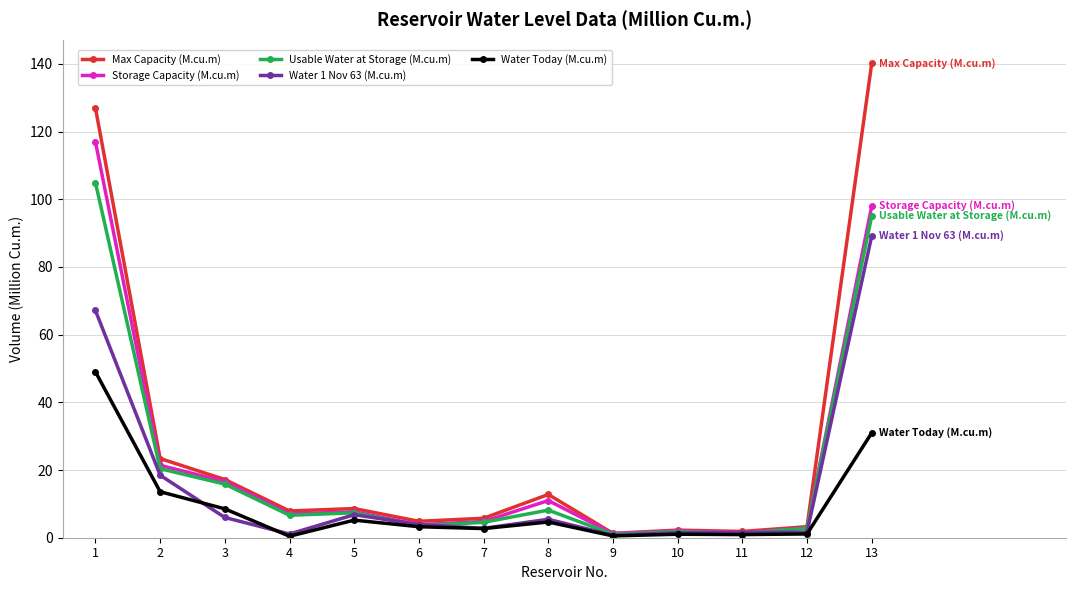

How many lines are shown in the chart?

5